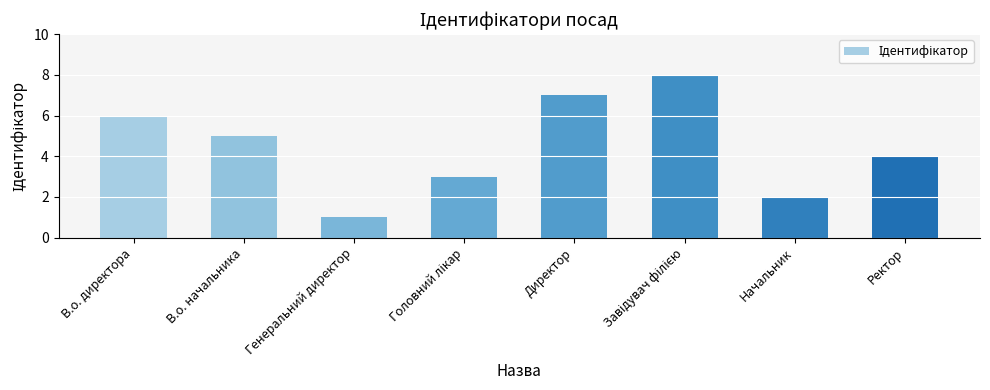

What is the maximum value shown in the chart?

8